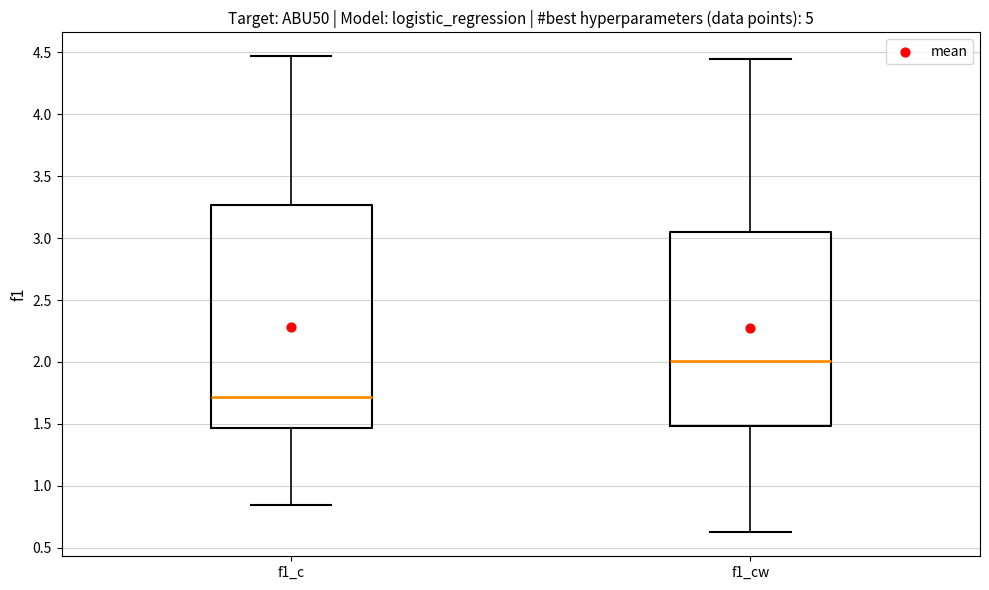

Comparing the boxes themselves (not the whiskers), which one is the tallest?

f1_c